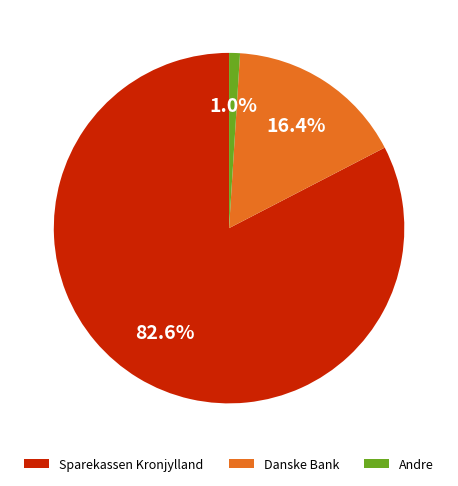

To the nearest percent, what percentage of the pie is Sparekassen Kronjylland?

83%